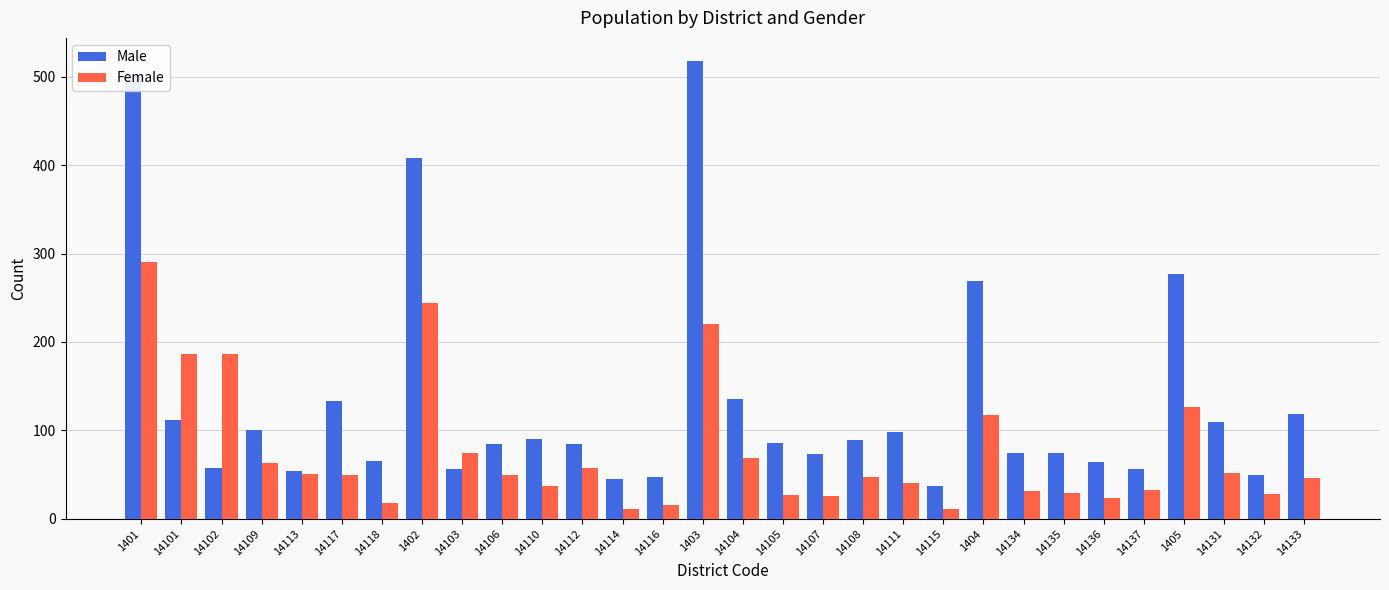

What is the label of the 17th bar from the right?

14116